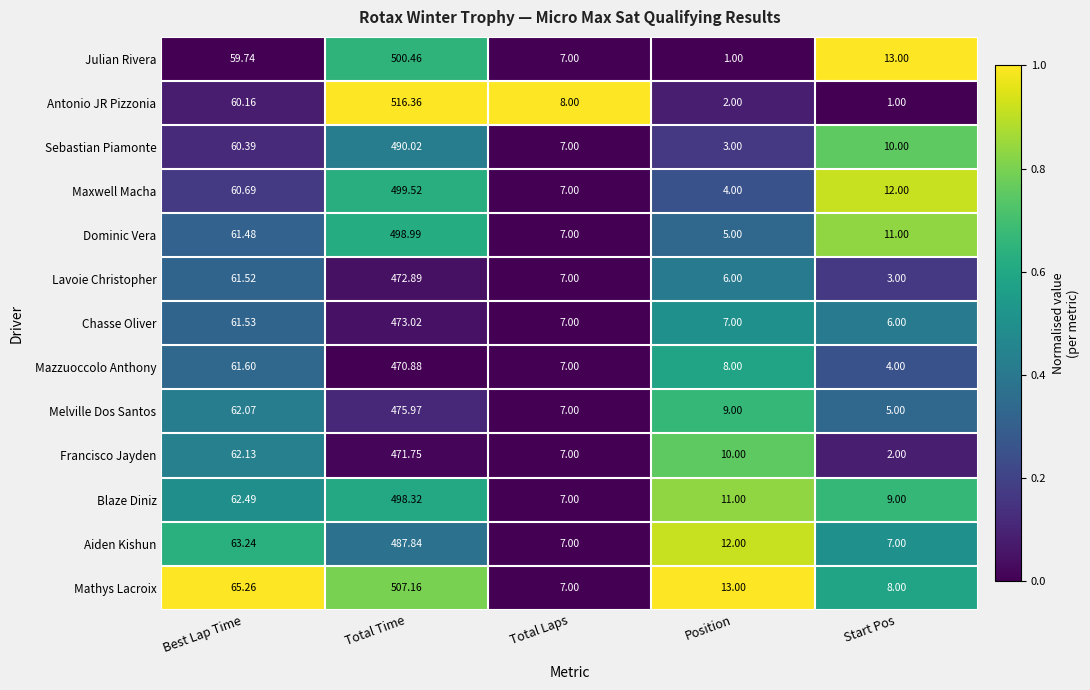

At which label does Mazzuoccolo Anthony reach its peak?

Total Time